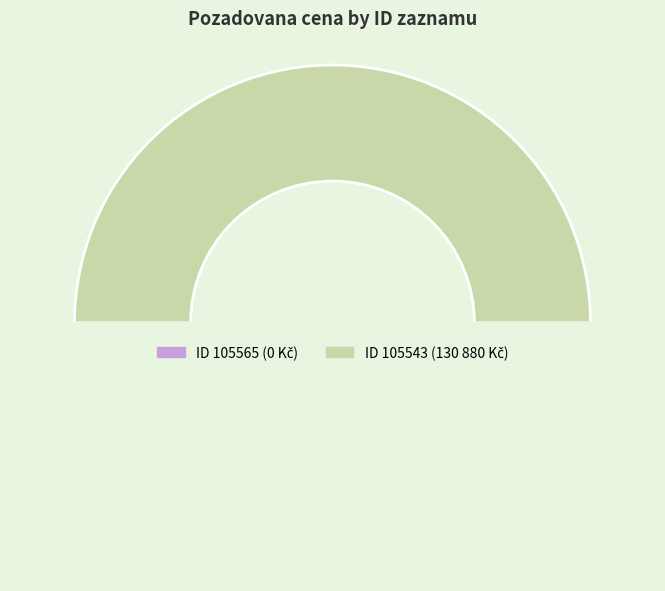

How many slices are in this pie chart?

2